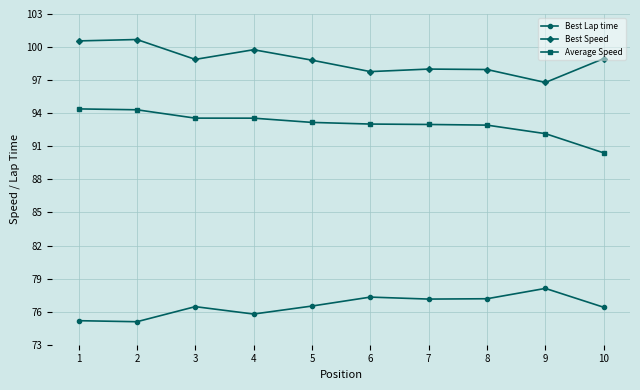

Rank the series by their average value, from highest to lowest.

Best Speed, Average Speed, Best Lap time